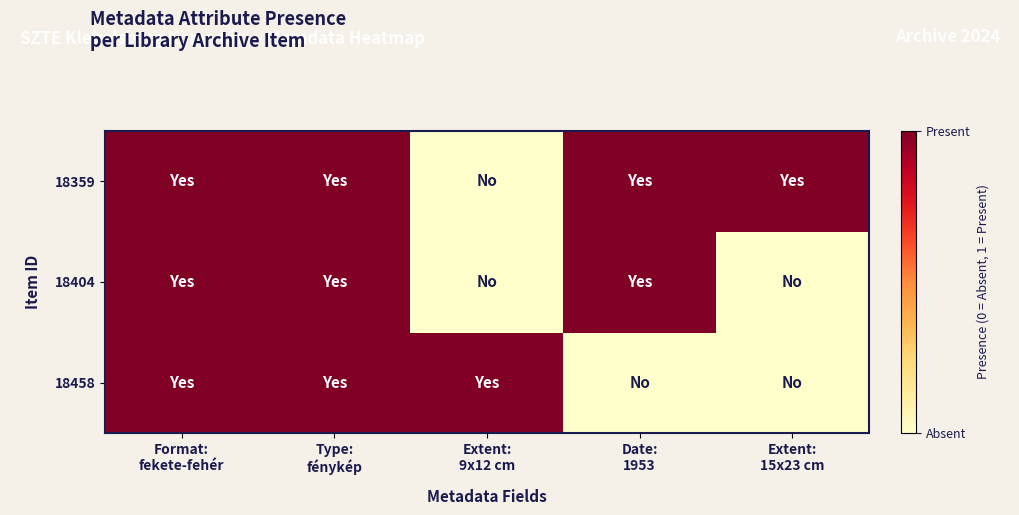

At which category is the sum across all series the highest?

Format:
fekete-fehér